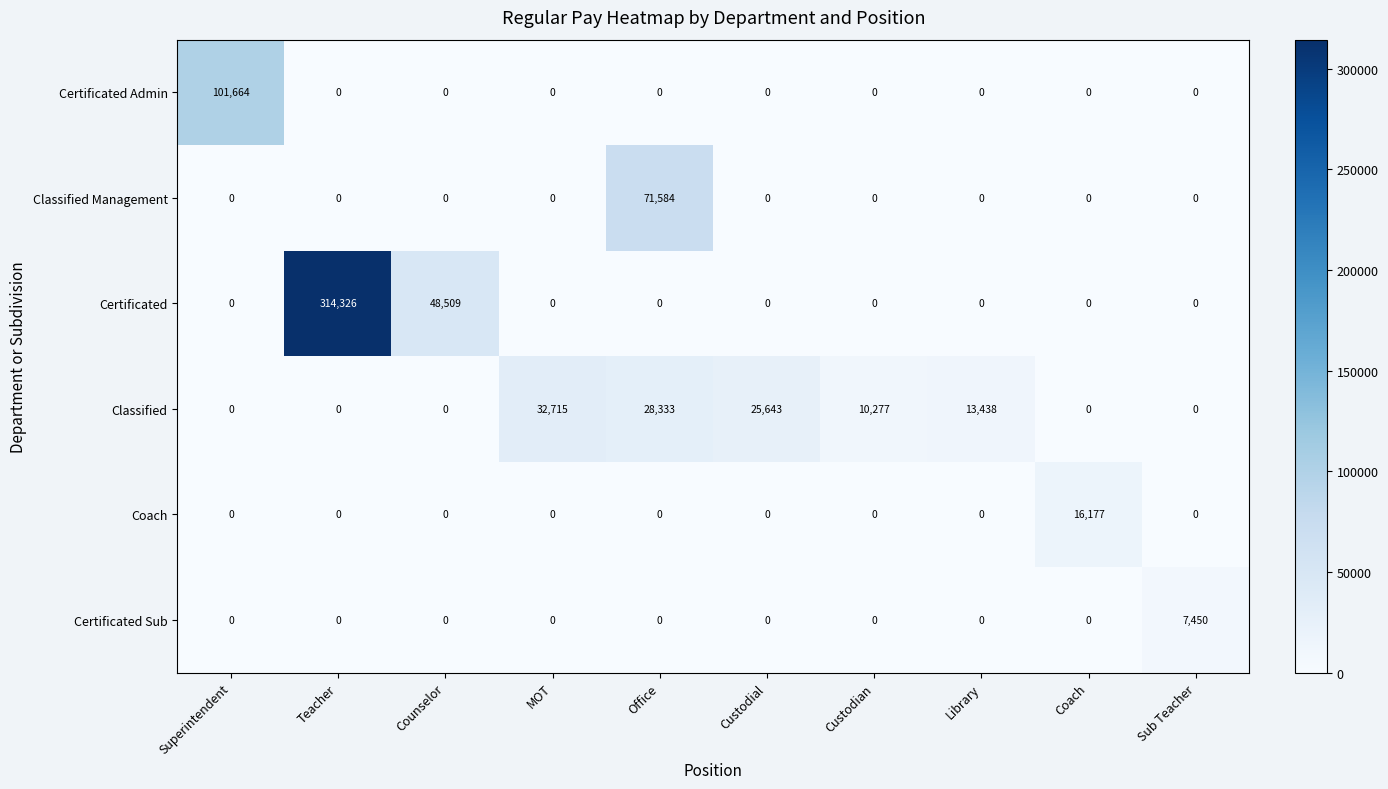

The Classified Management series shows 40328 at Superintendent. True or false?

False